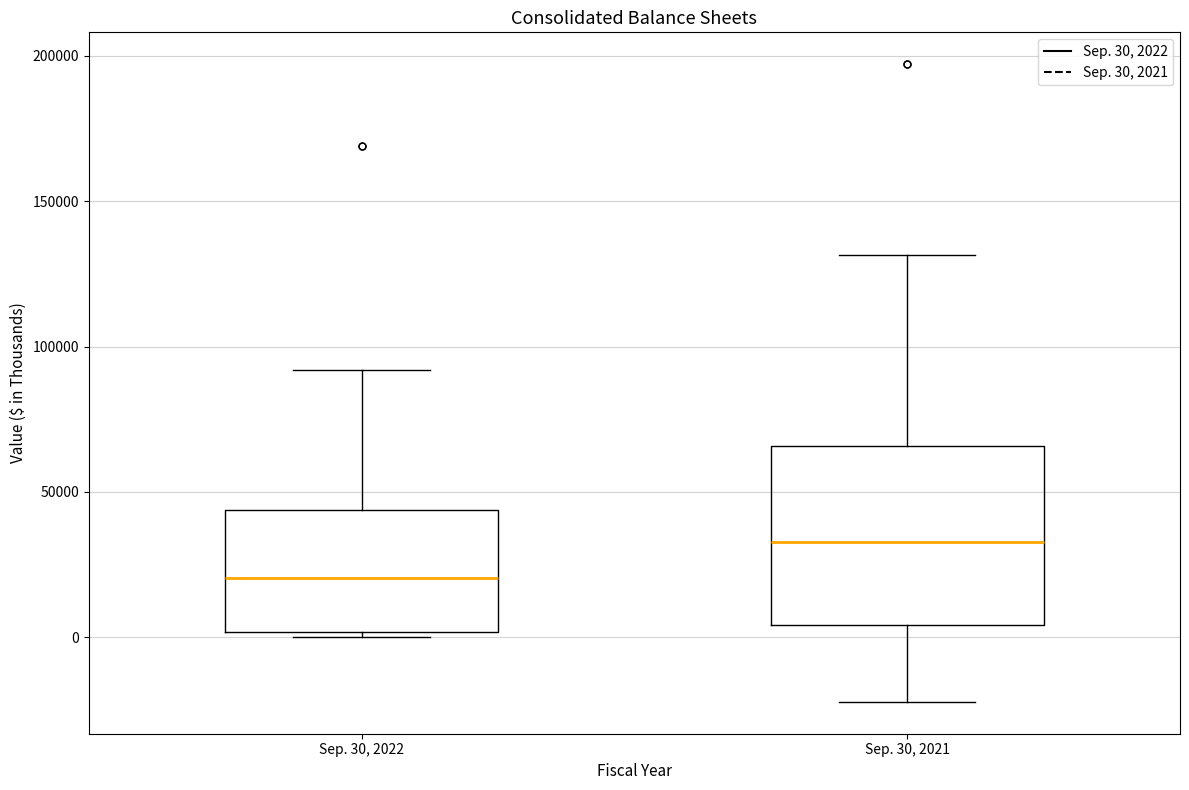

Which box is the tallest, from its lower edge to its upper edge?

Sep. 30, 2021